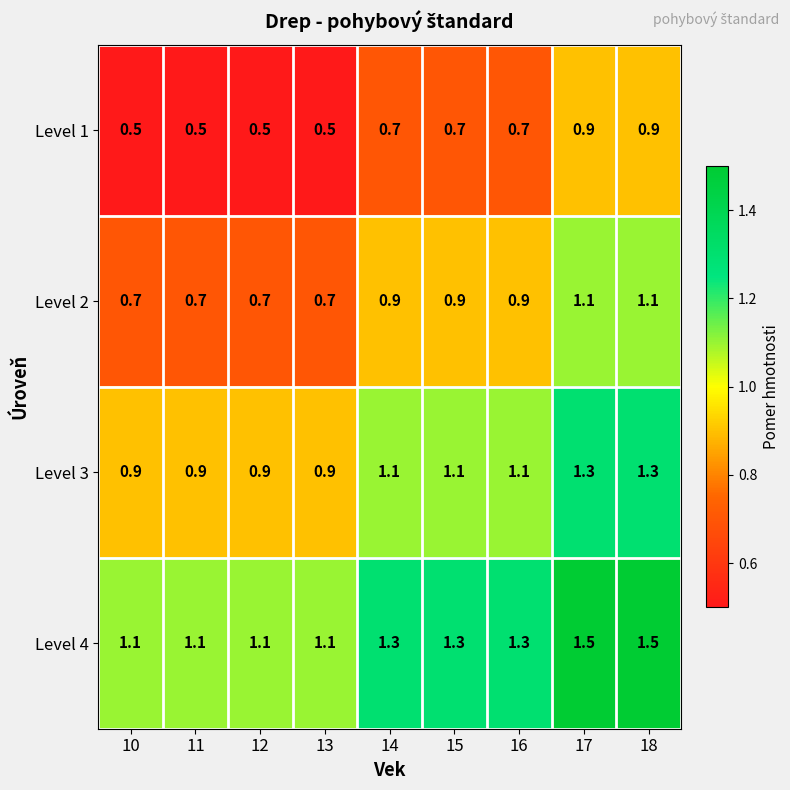

Count the Level 2 values in the range 0 to 1.

7